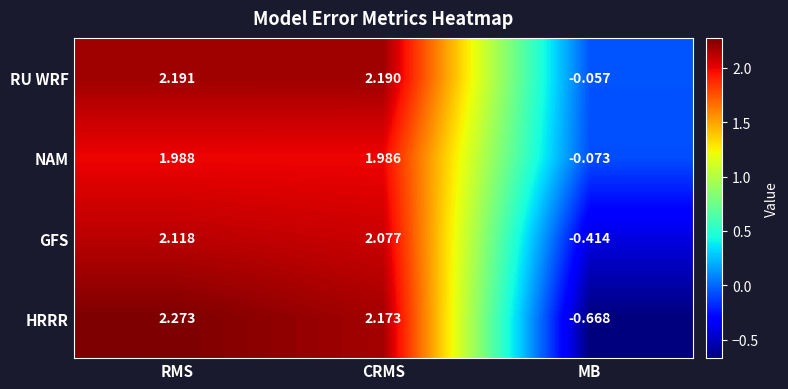

At which category does the chart reach its minimum across all series?

MB